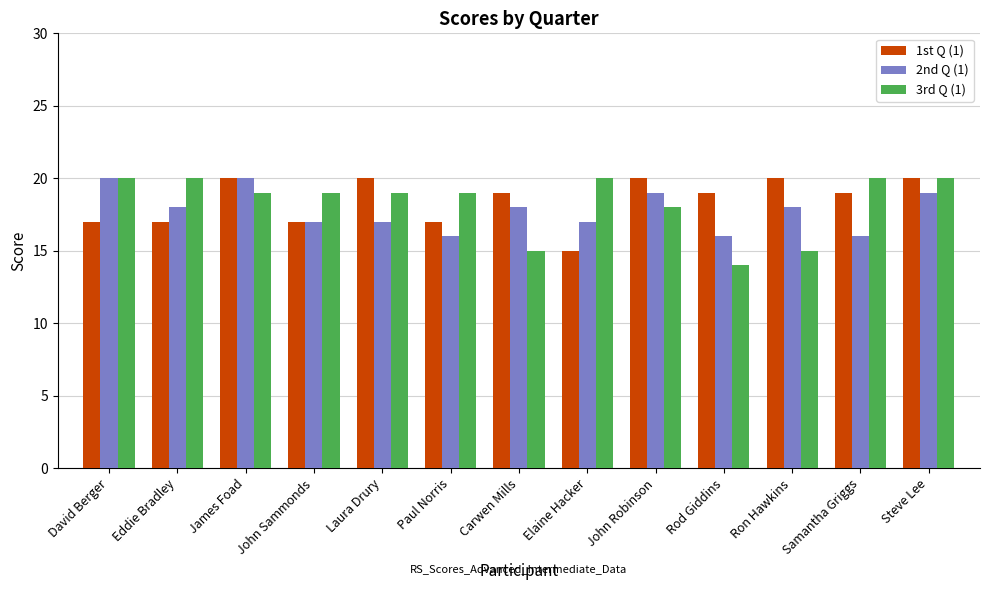

What is the difference between the highest and lowest values at Elaine Hacker?

5